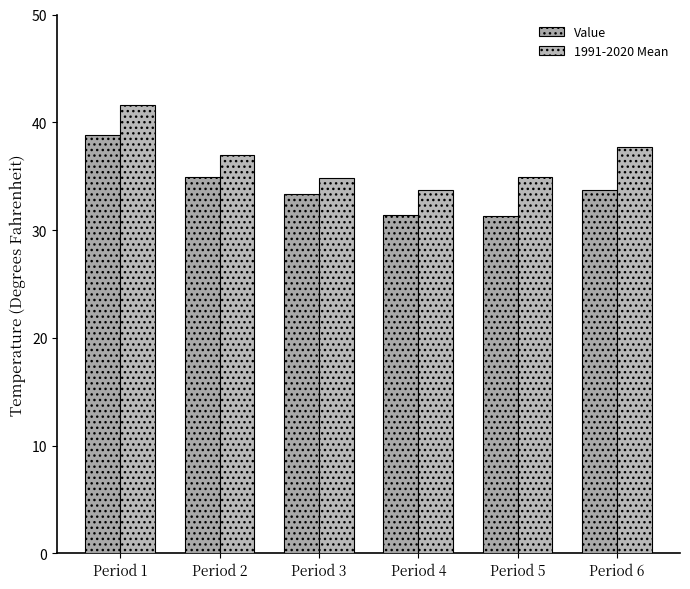

Reading left to right, what are all the values shown in this chart?

Value: 38.8	34.9	33.3	31.4	31.3	33.7
1991-2020 Mean: 41.6	37.0	34.8	33.7	34.9	37.7